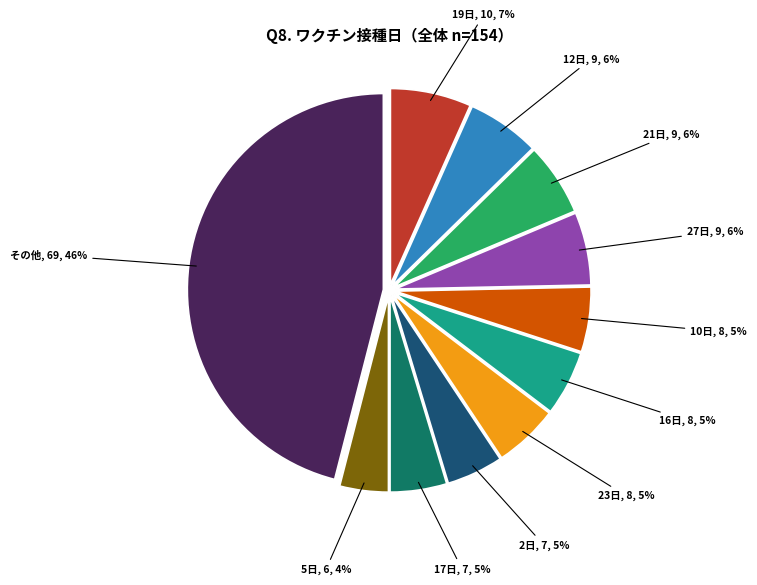

Which category has the biggest portion of the pie?

その他